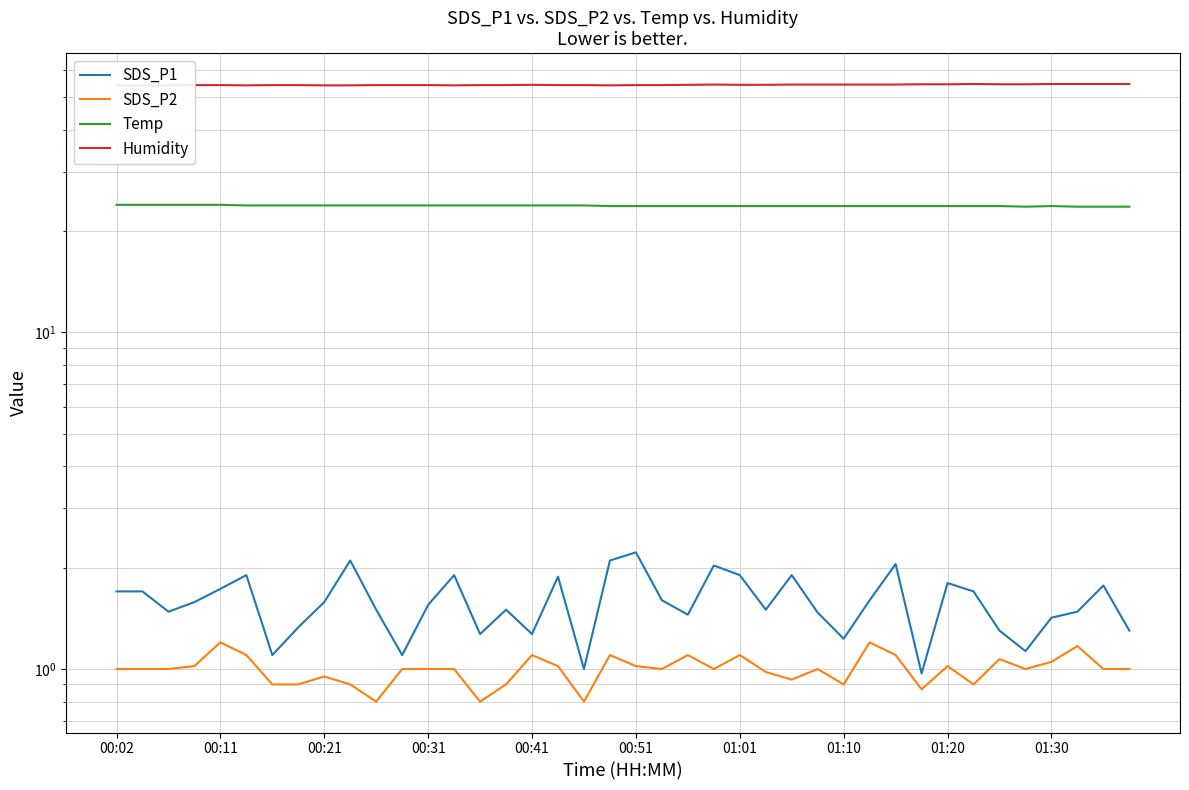

What position from the left is 01:30?

37